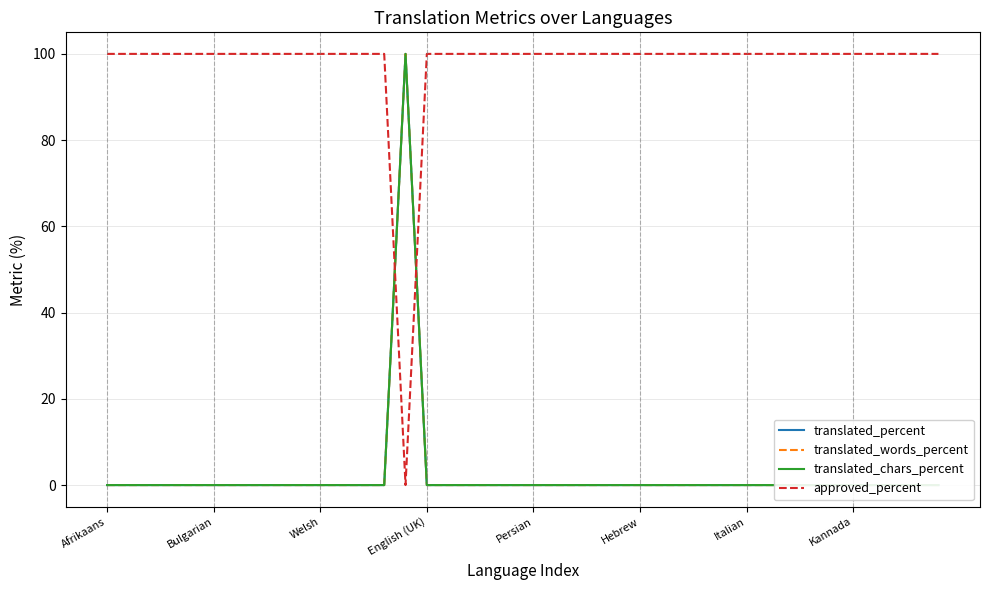

Between 17 and 23, which series saw the biggest shift?

translated_percent